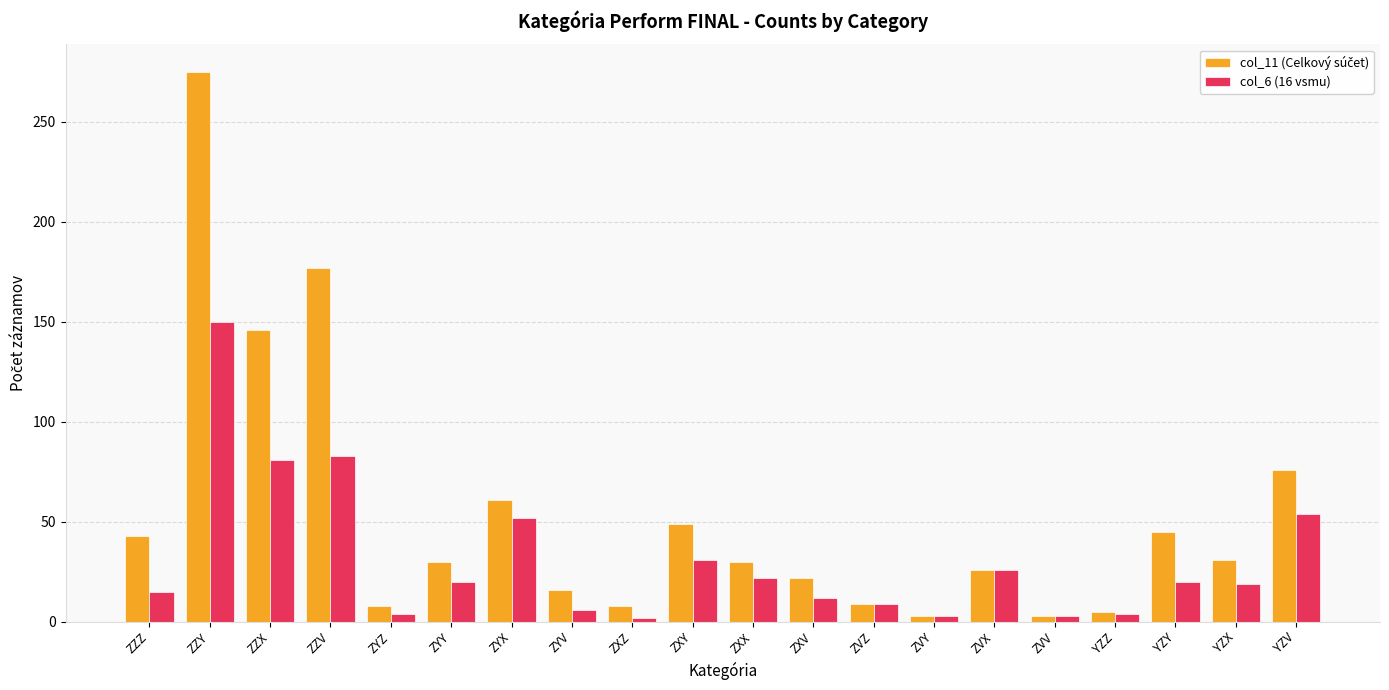

What is the difference between the highest and lowest values at ZYY?

10